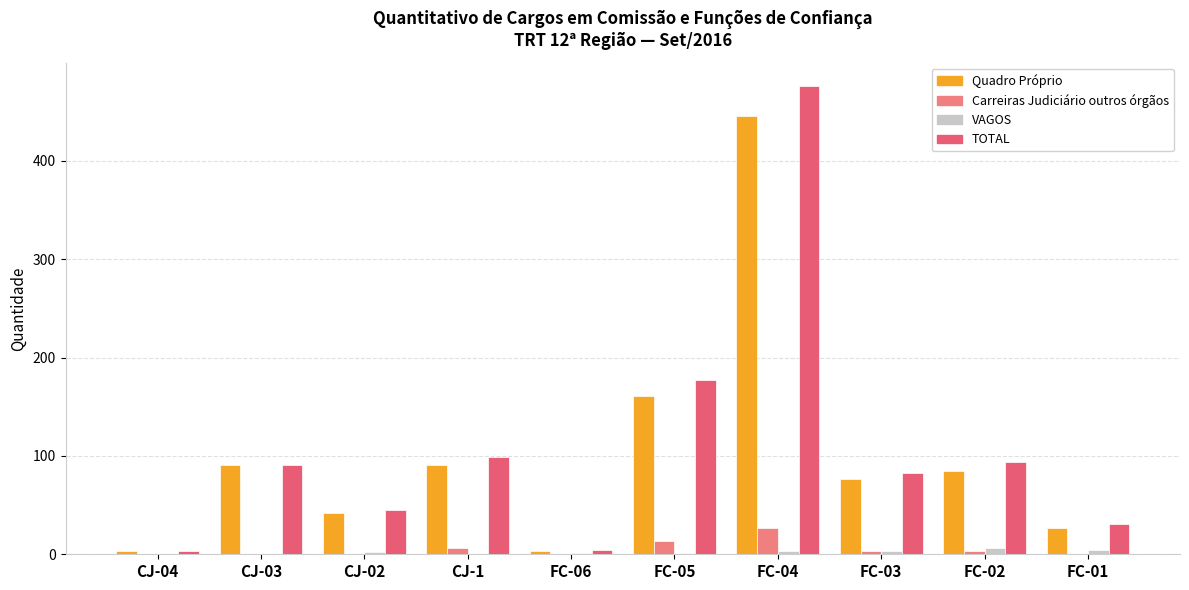

Does the chart contain stacked bars?

No